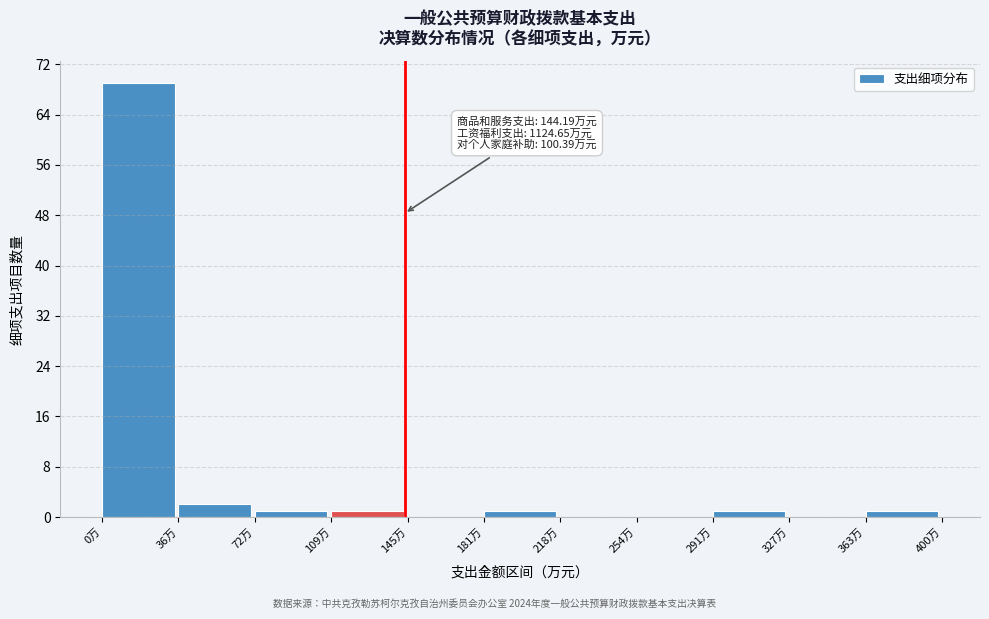

Which range on the x-axis has the tallest bar?

0 to 35